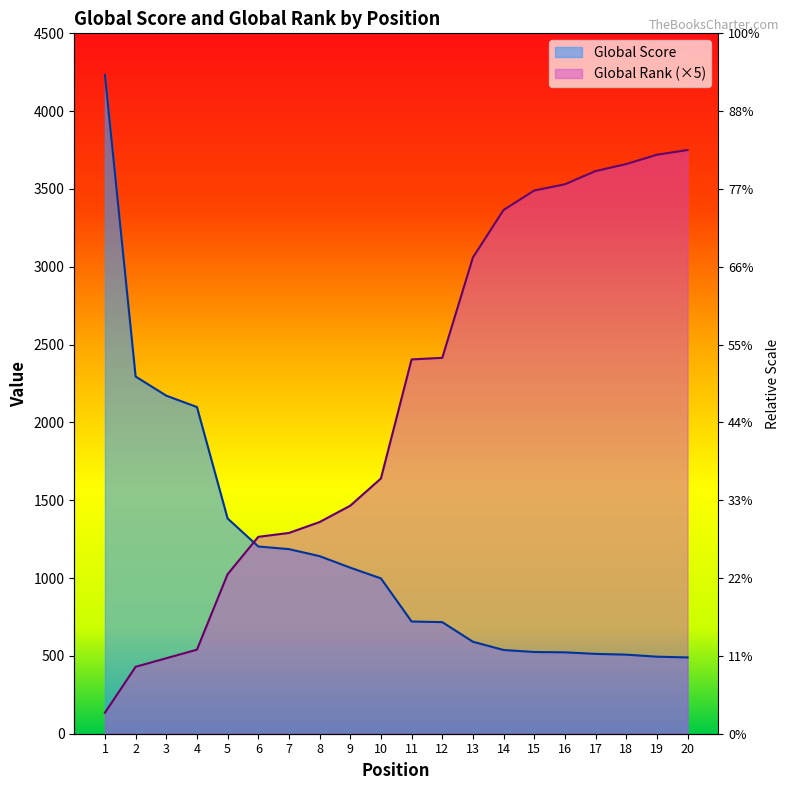

What is the total value across all series at 14?

3903